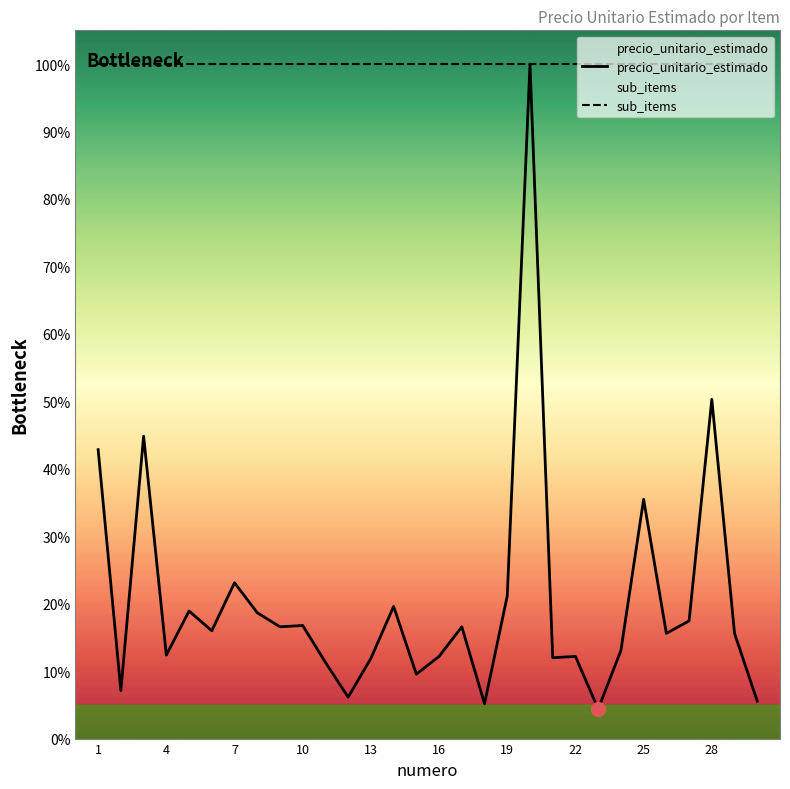

Which series has the largest range (max minus min)?

precio_unitario_estimado